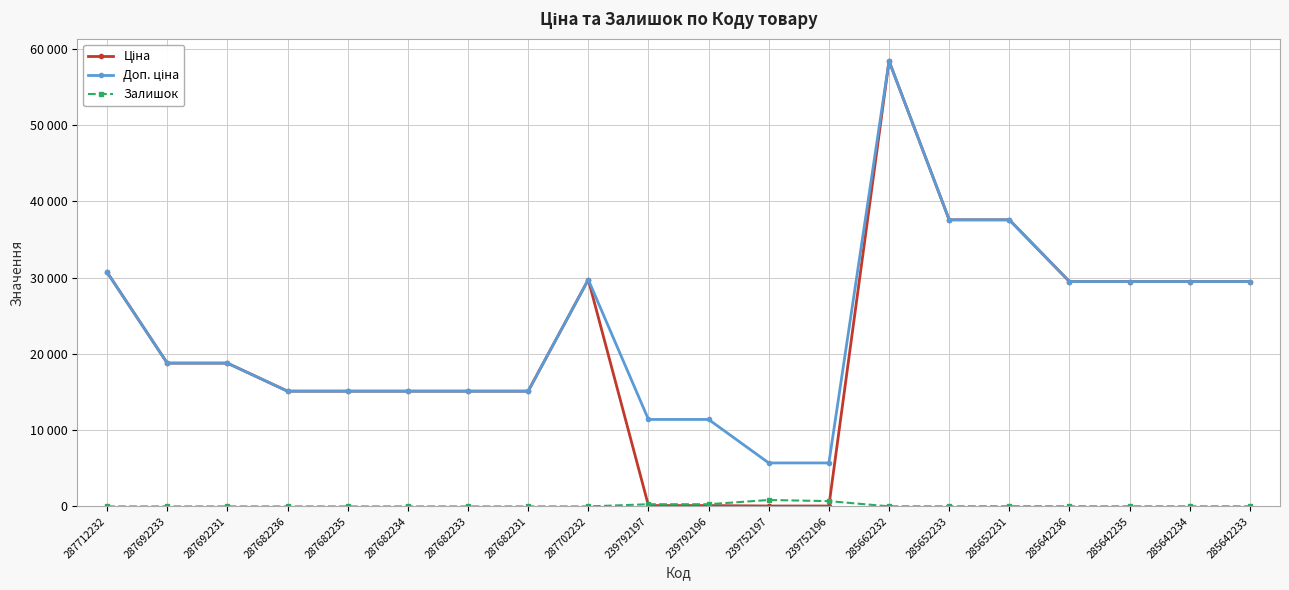

Which series has the largest range (max minus min)?

Ціна